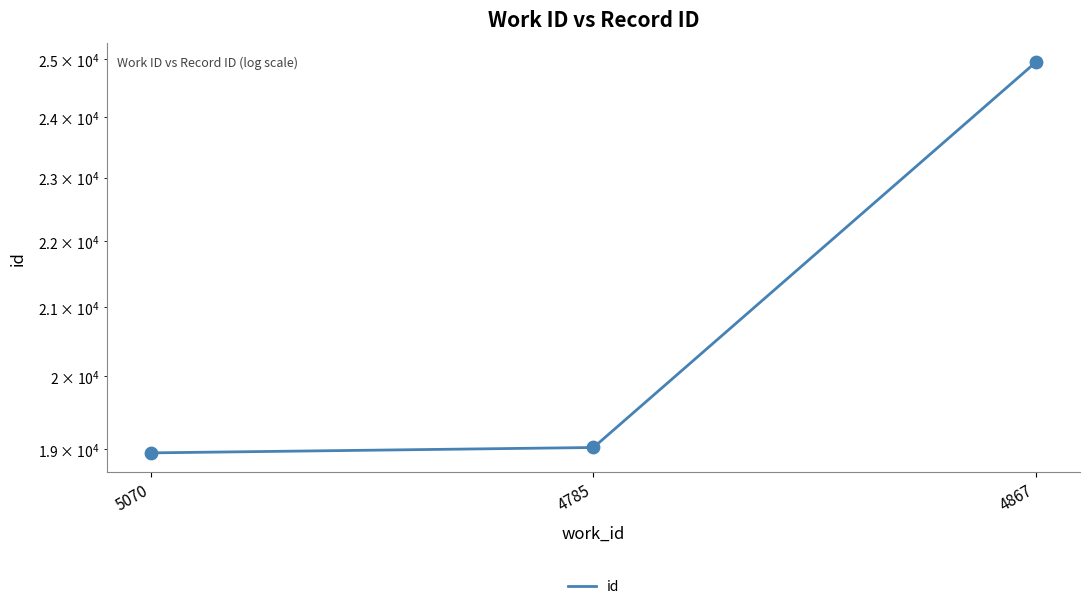

What is the change in value from 5070 to 4867?

+6001